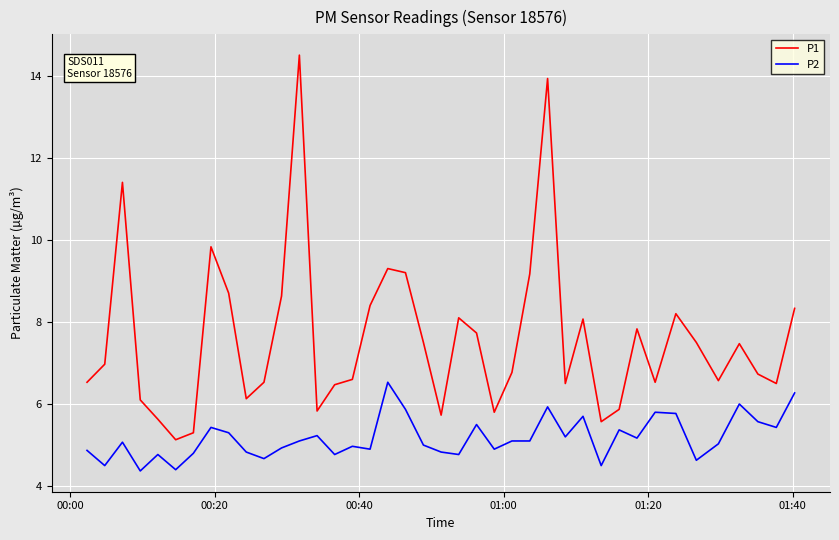

How many values in the P1 series are below 6?

8